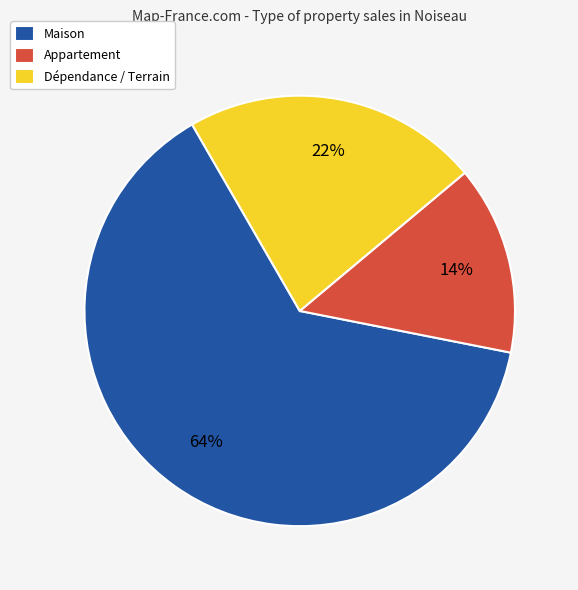

Rank the categories by value from highest to lowest.

Maison, Dépendance / Terrain, Appartement